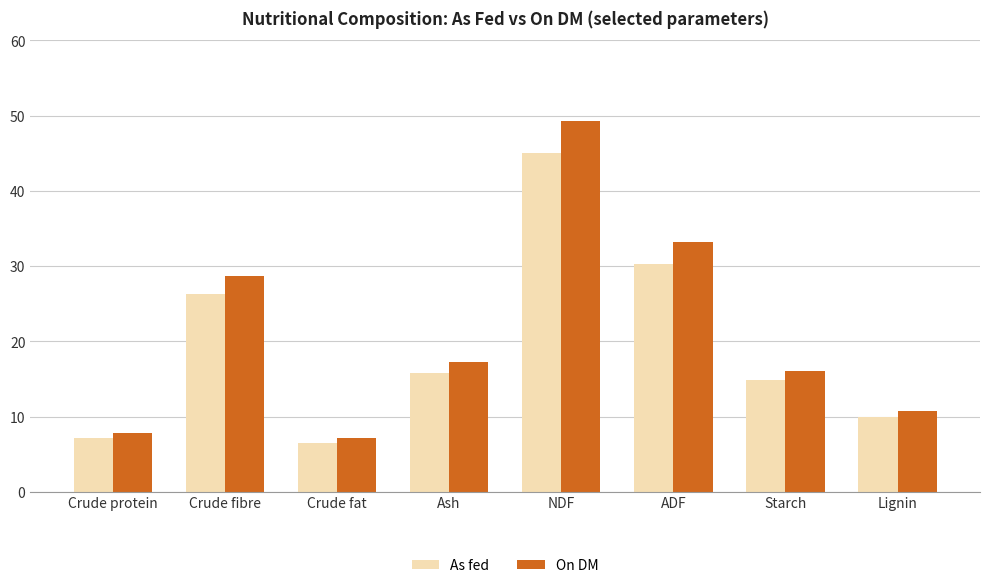

What is the lowest value of the As fed series?

6.5